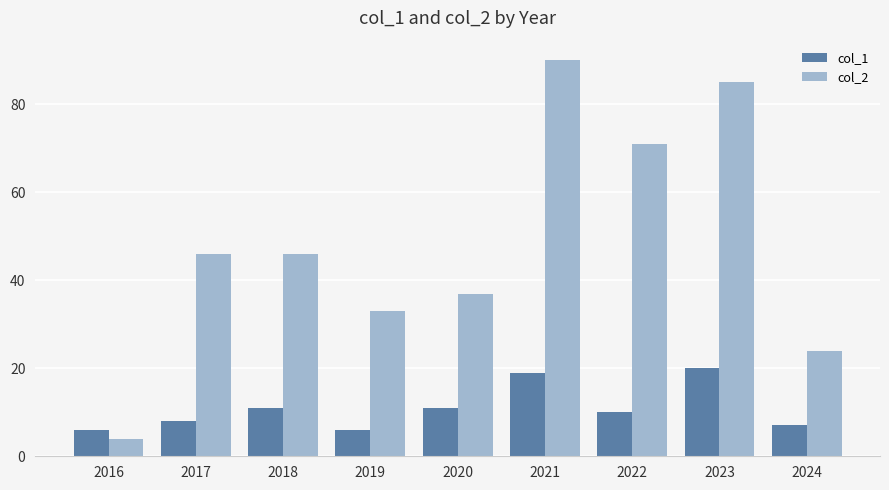

Which series has the largest range (max minus min)?

col_2